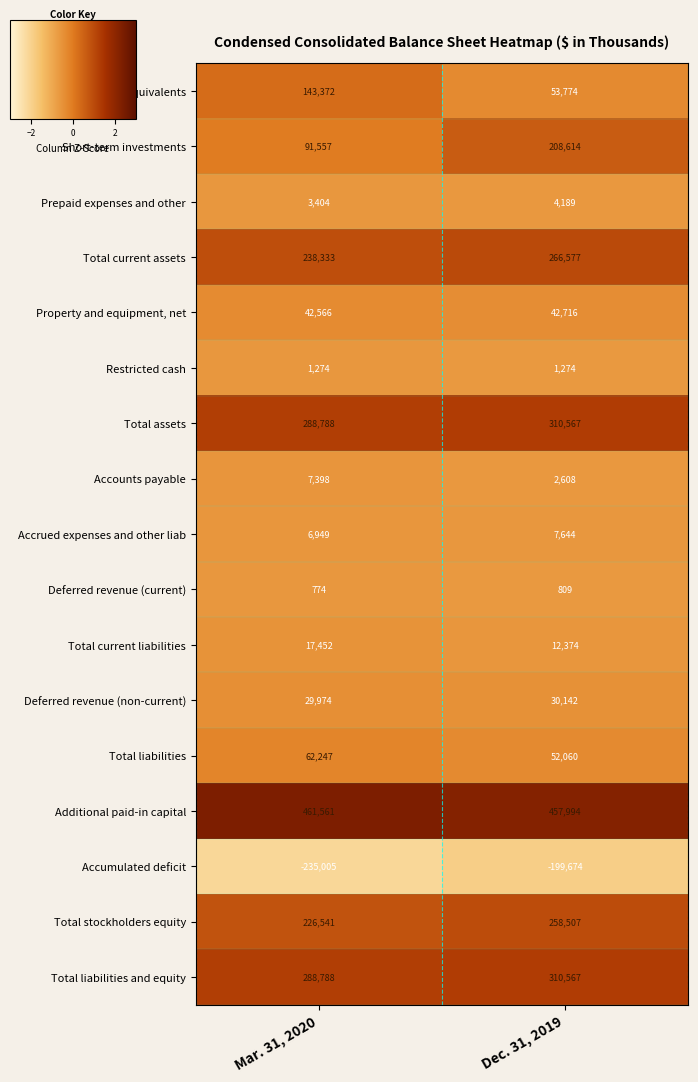

Is the value of Cash and cash equivalents at Mar. 31, 2020 greater than the value of Short-term investments at Mar. 31, 2020?

Yes